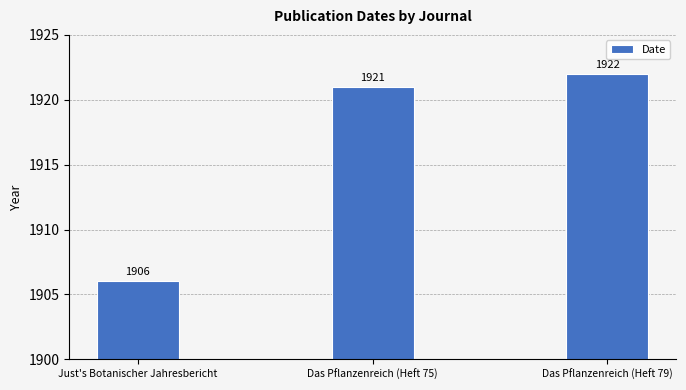

List the labels in order of value, smallest first.

Just's Botanischer Jahresbericht, Das Pflanzenreich (Heft 75), Das Pflanzenreich (Heft 79)